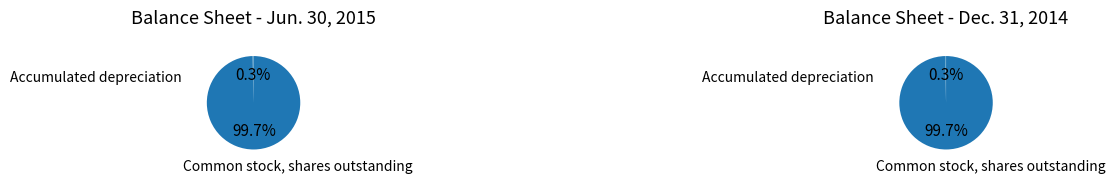

The Common stock, shares outstanding slice represents 99% of the pie. True or false?

False